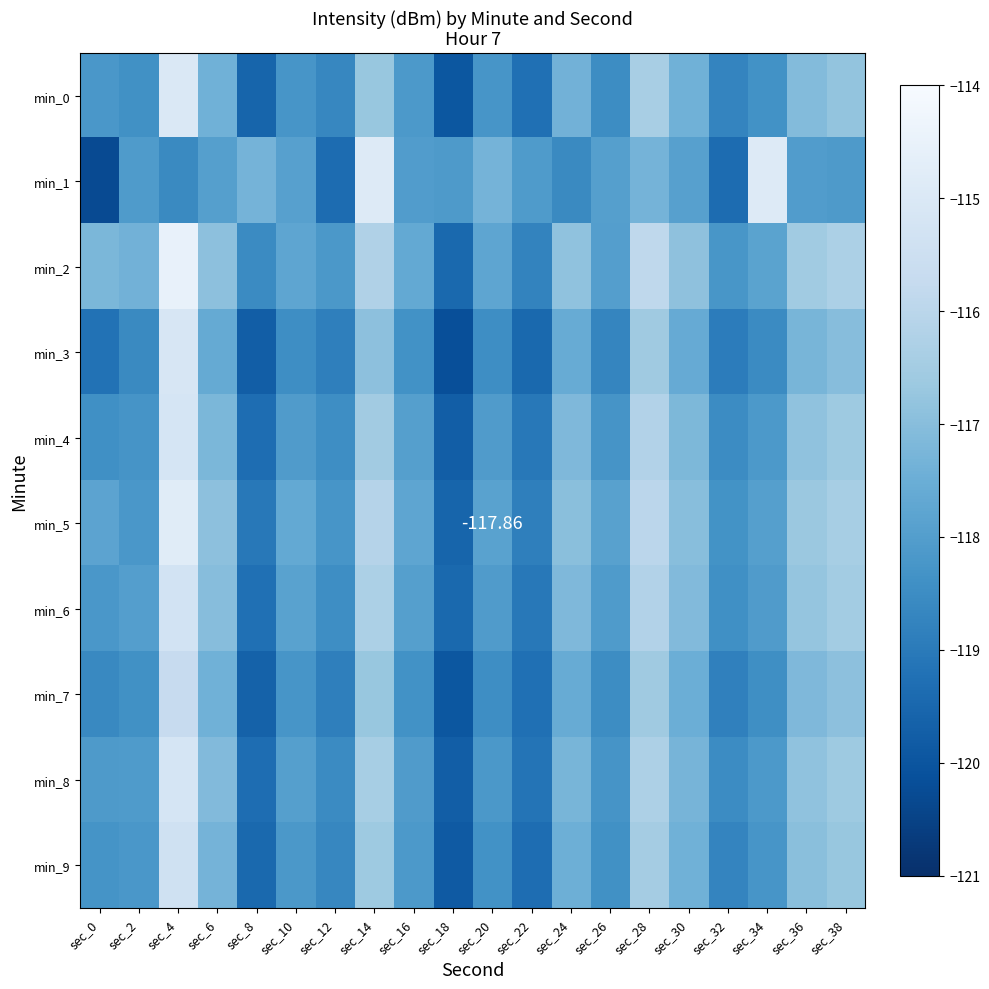

Is the value of min_2 at sec_20 greater than the value of min_0 at sec_24?

No